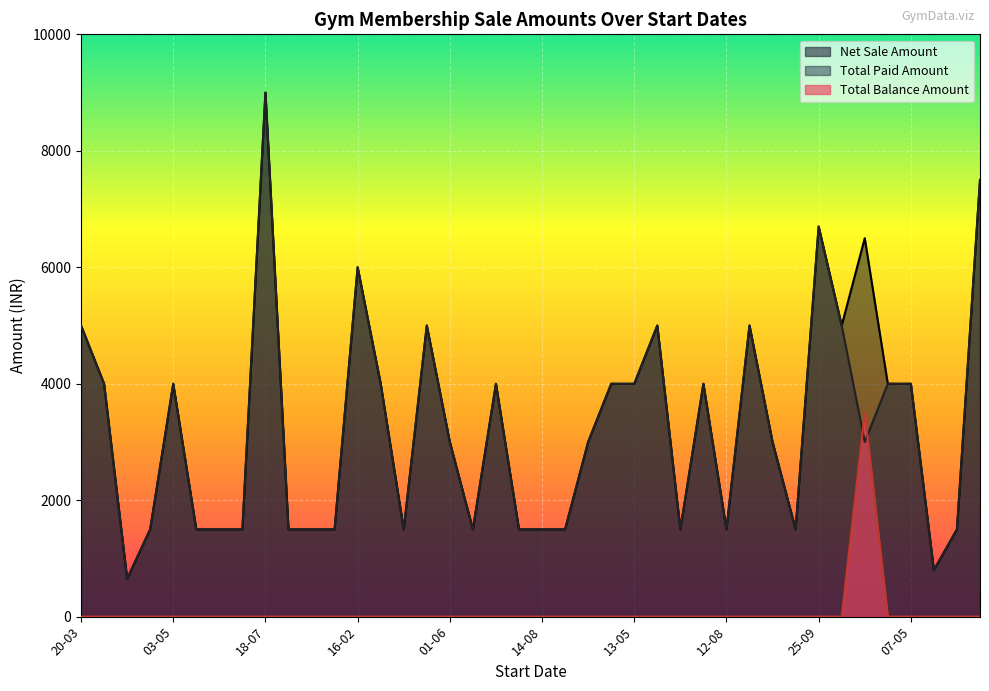

Is it true that Total Balance Amount equals 0 at 18-07?

True